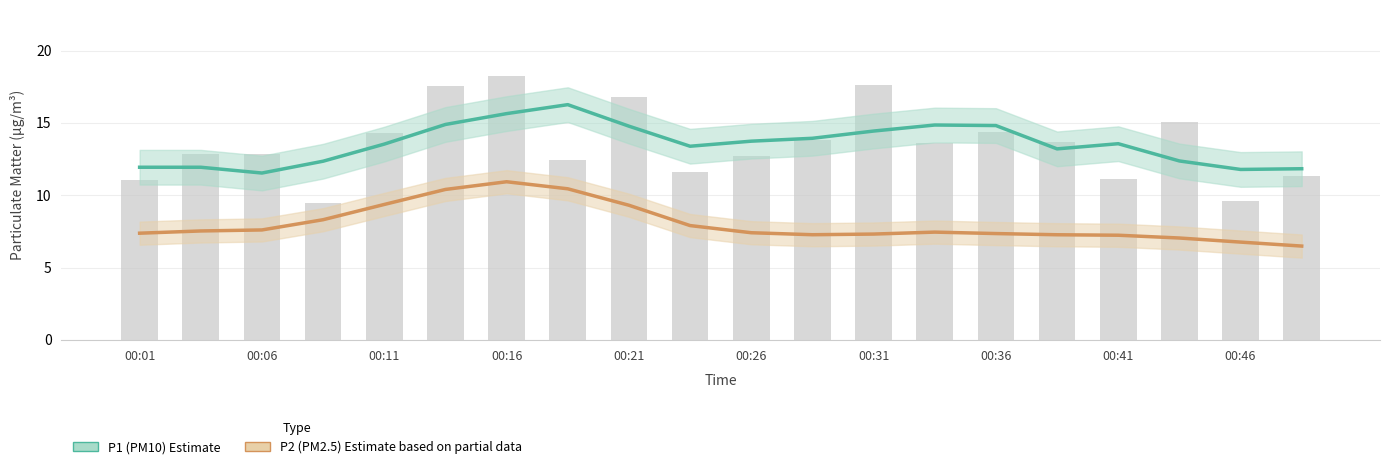

What are all the series names shown in the legend?

P1 (PM10) Estimate, P2 (PM2.5) Estimate based on partial data